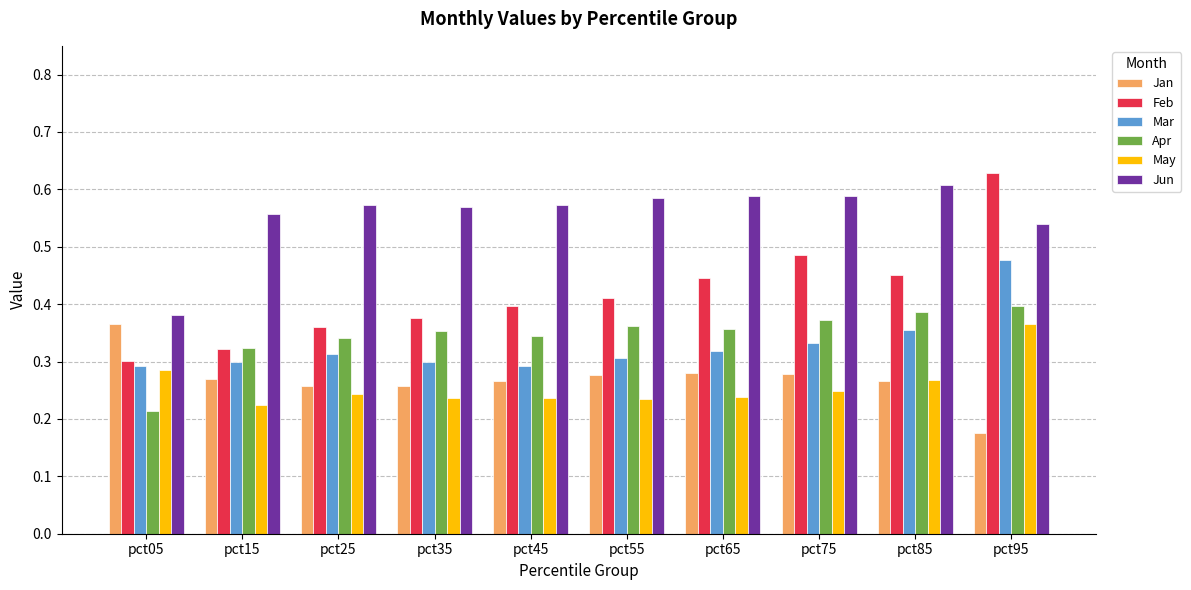

At which category does the chart reach its minimum across all series?

pct95